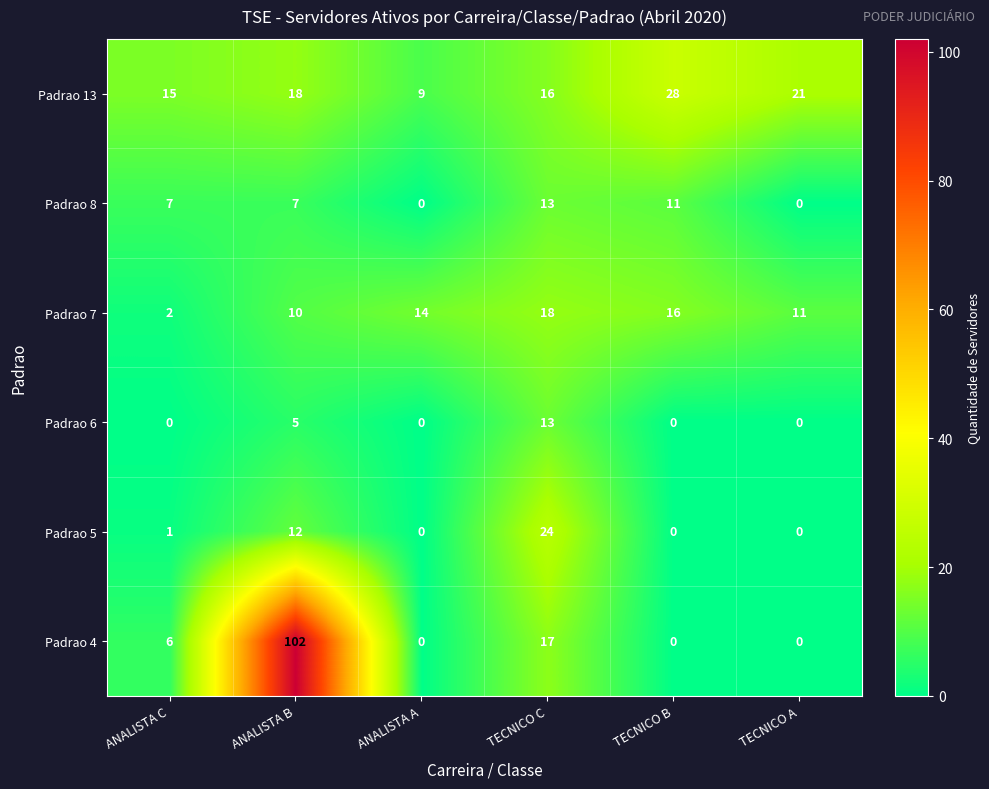

At which category does the chart reach its peak across all series?

ANALISTA B